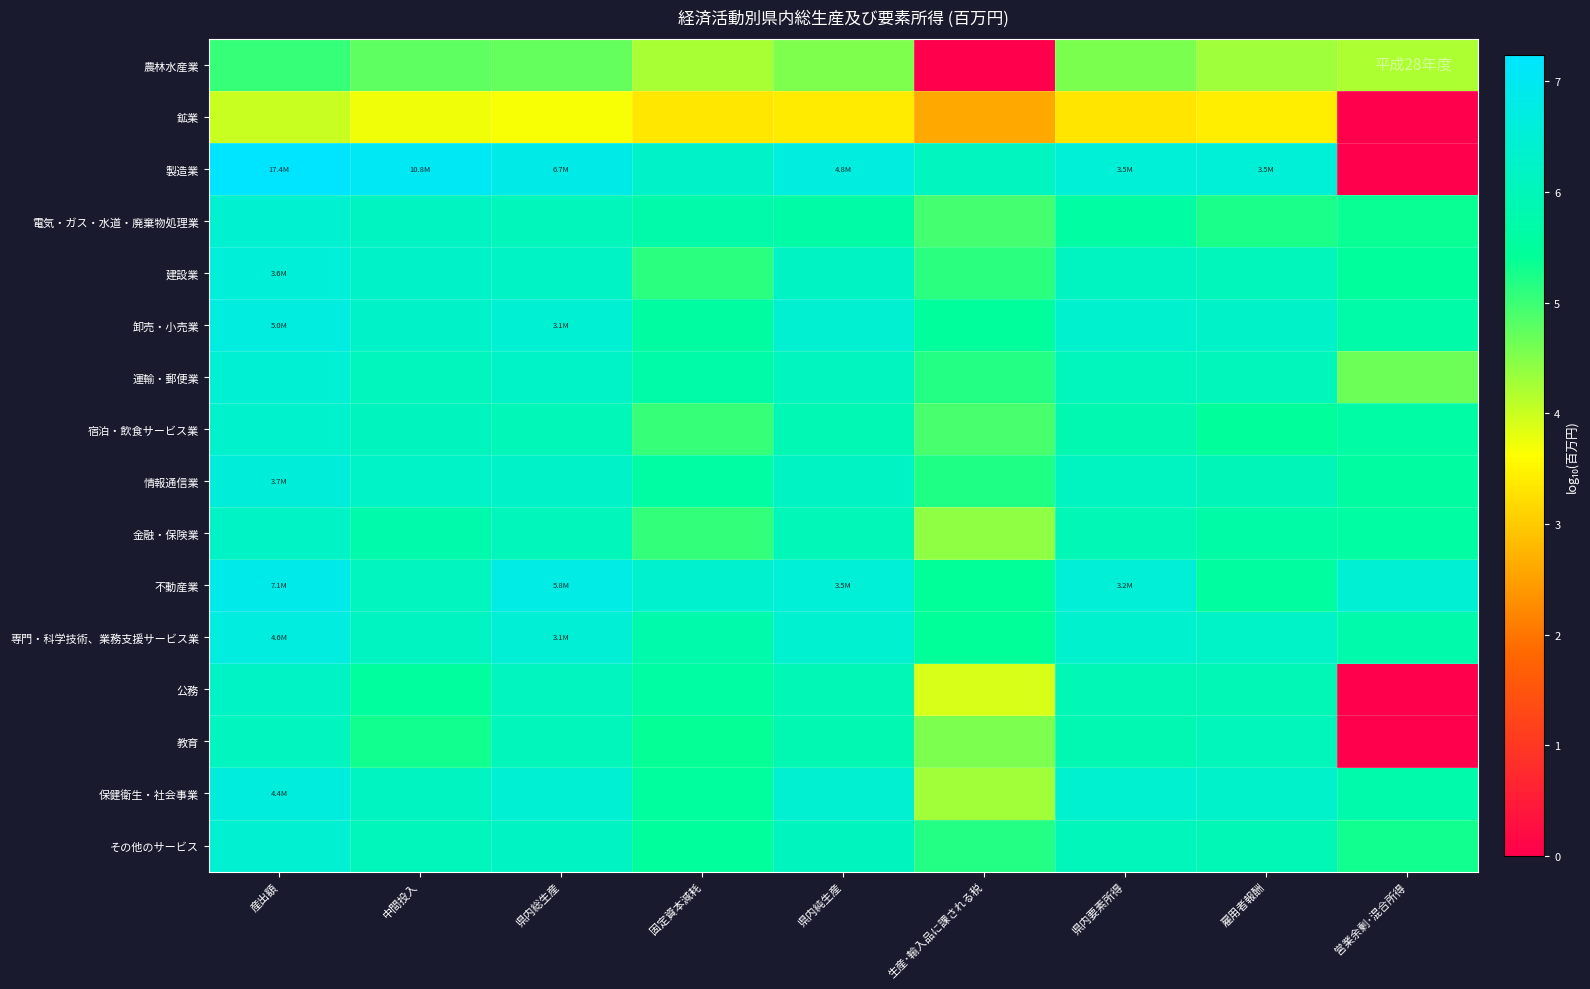

At how many categories does at least one series exceed 1?

9